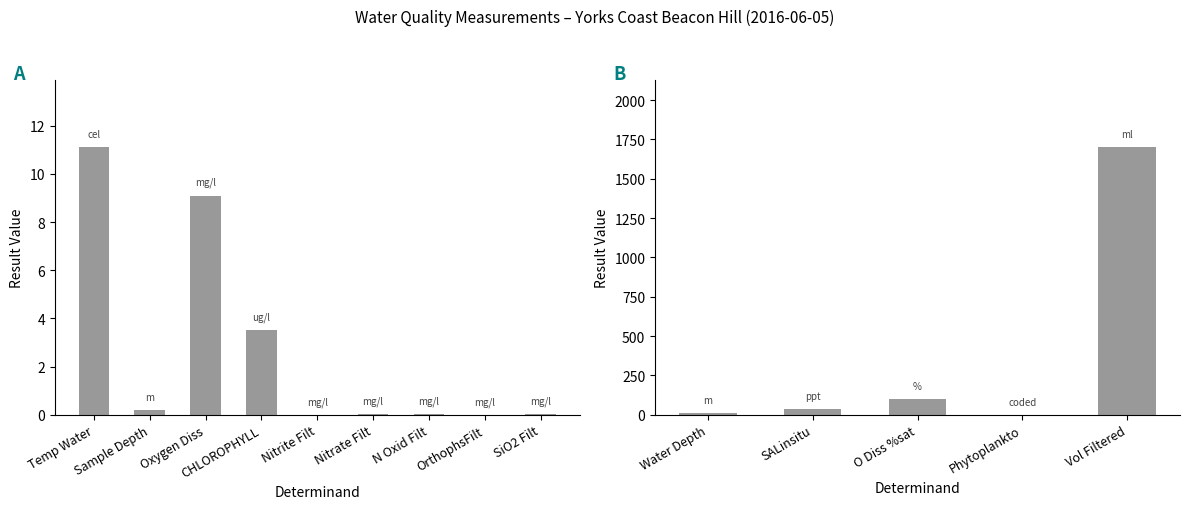

What is the label of the 5th bar from the left?

Vol Filtered